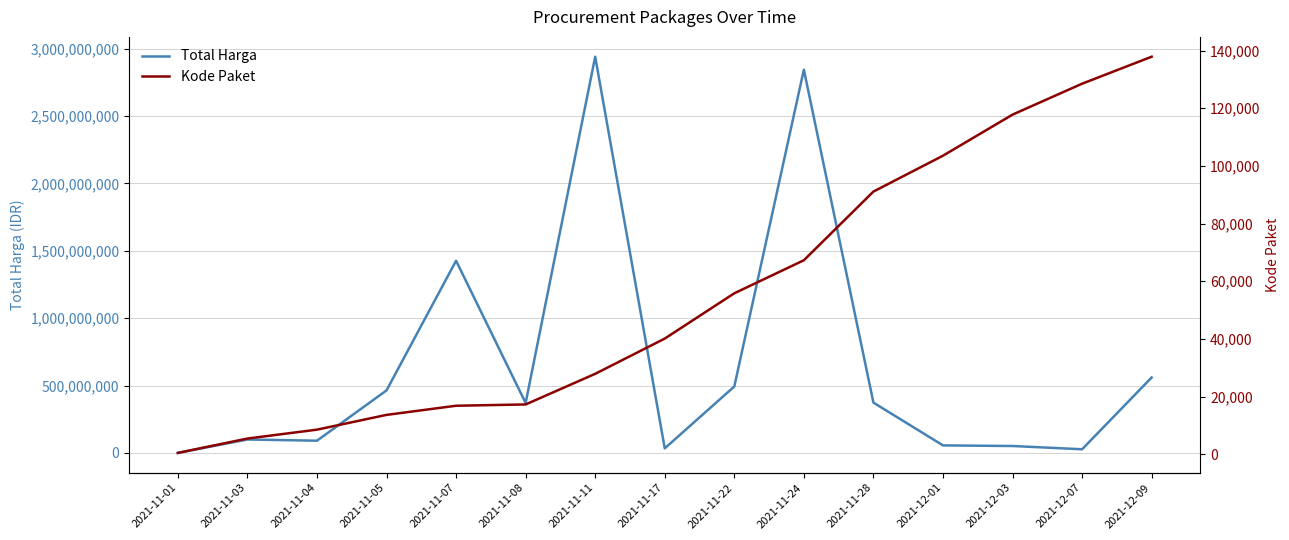

How many lines are shown in the chart?

2